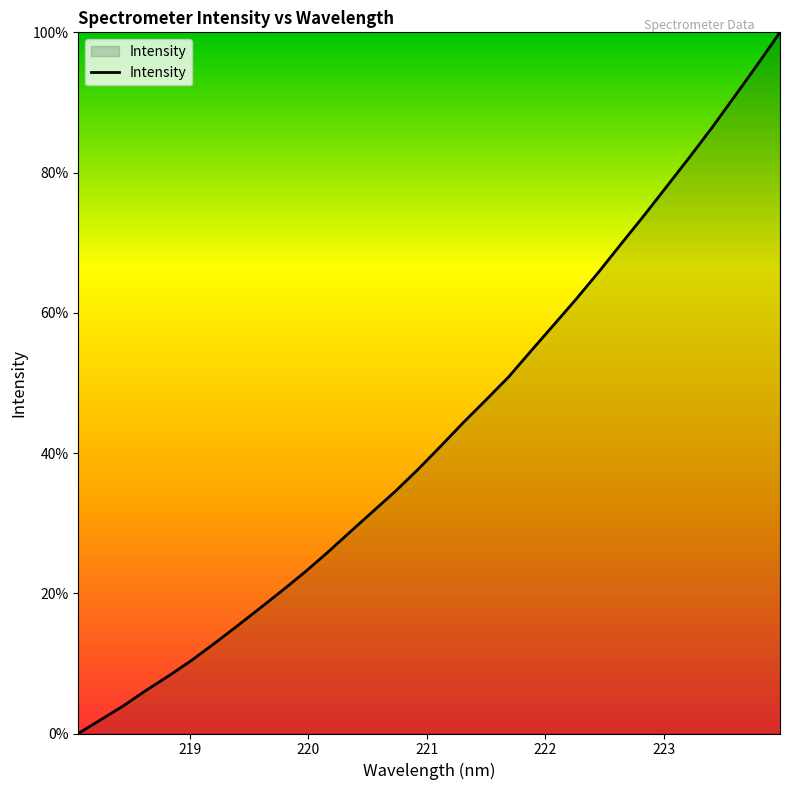

What is the maximum value shown in the chart?

100.0